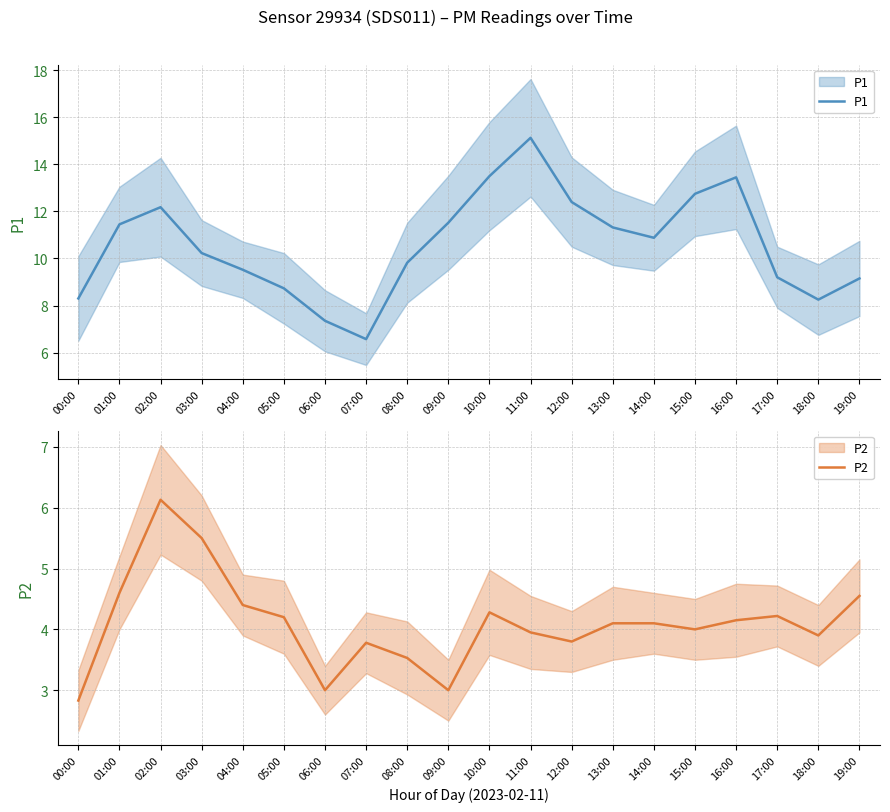

The P2 series shows 3.8 at 07:00. True or false?

True